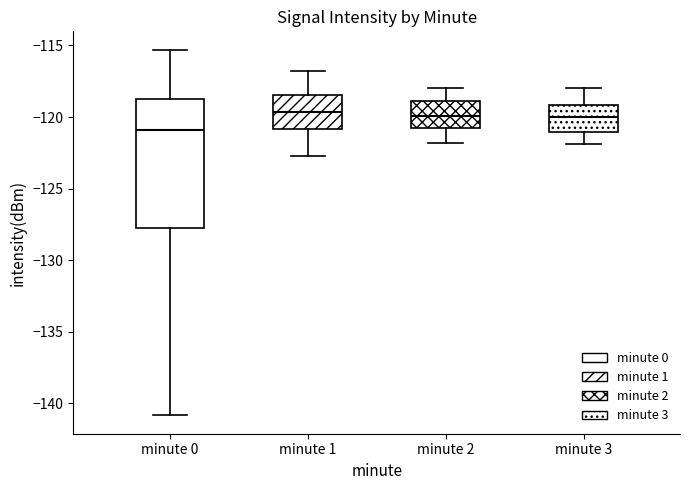

Reading left to right, transcribe this box plot: for each box, give where its median line is, the range the box spans, and where its two whiskers end, as read against the y-axis. The values are not printed on the chart, so give them approximately, as read against the axis.

minute 0: median -121.0, box -128.0 to -118.5, whiskers -141.0 to -115.5
minute 1: median -119.5, box -121.0 to -118.5, whiskers -122.5 to -117.0
minute 2: median -120.0, box -120.5 to -119.0, whiskers -122.0 to -118.0
minute 3: median -120.0, box -121.0 to -119.0, whiskers -122.0 to -118.0